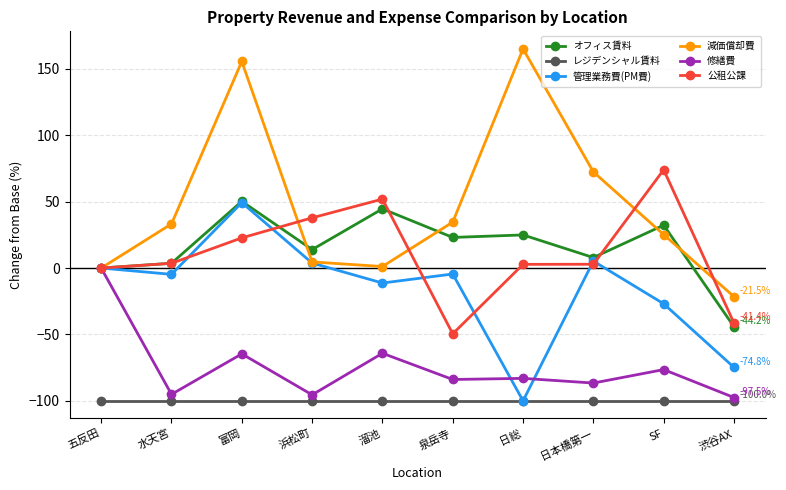

How many lines are shown in the chart?

6